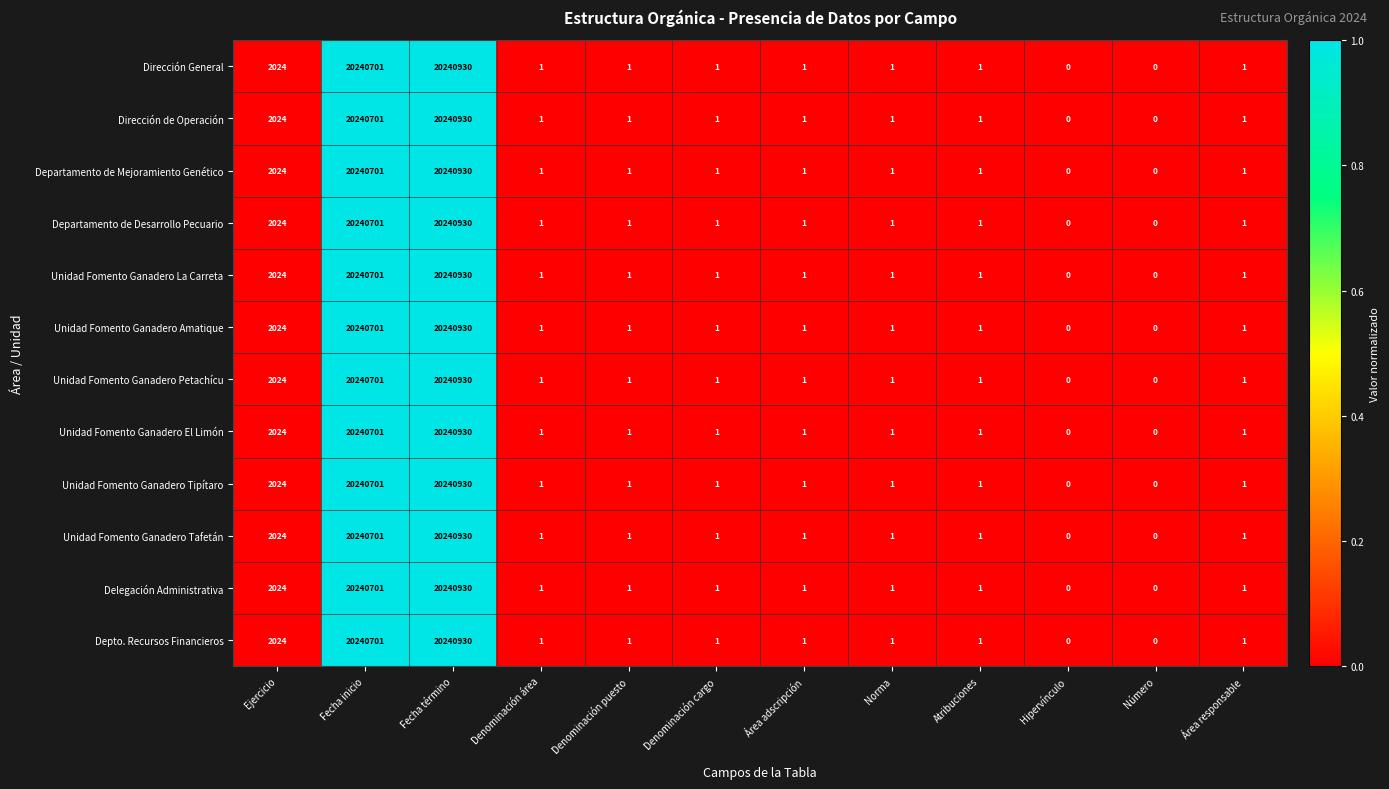

What is the difference between the maximum and second lowest values in the Departamento de Desarrollo Pecuario series?

20240930